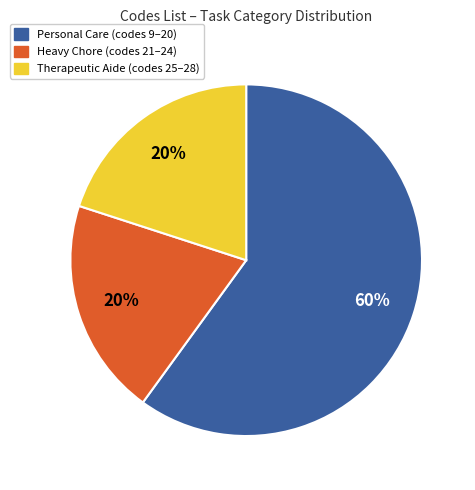

Does any single category account for the majority?

Yes